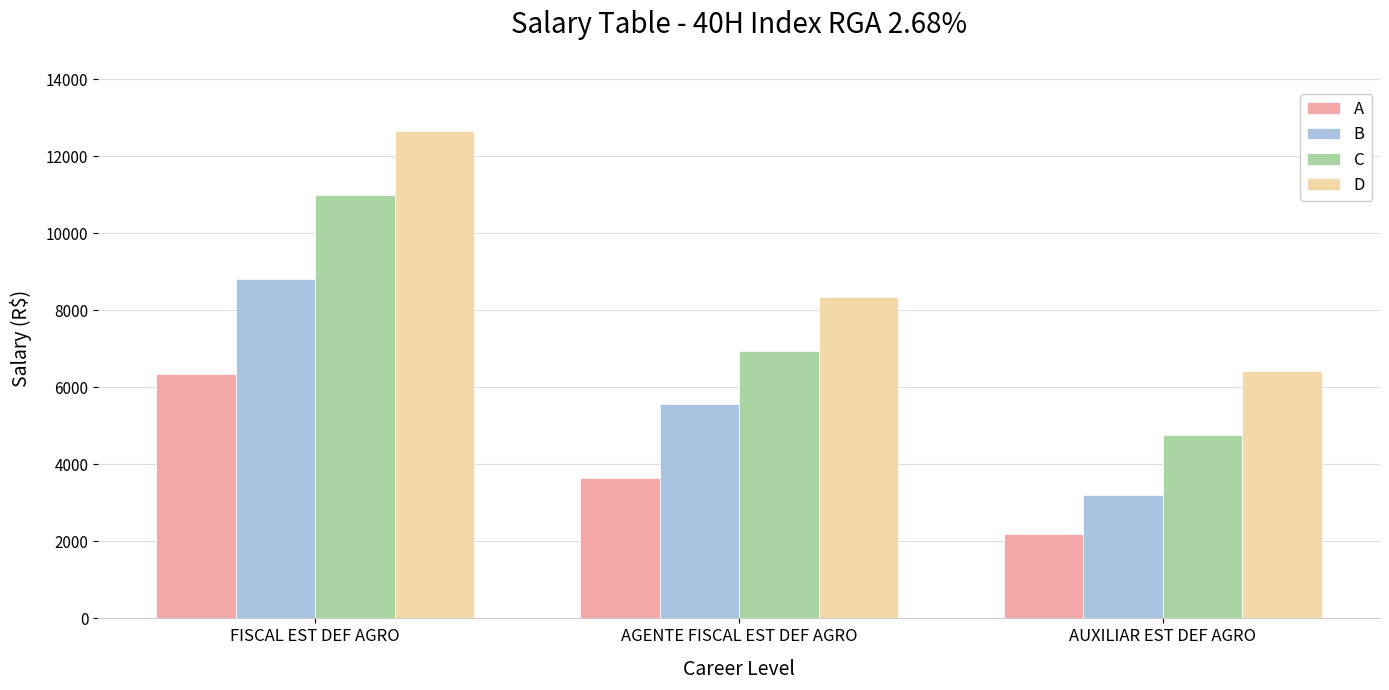

What are all the series names shown in the legend?

A, B, C, D